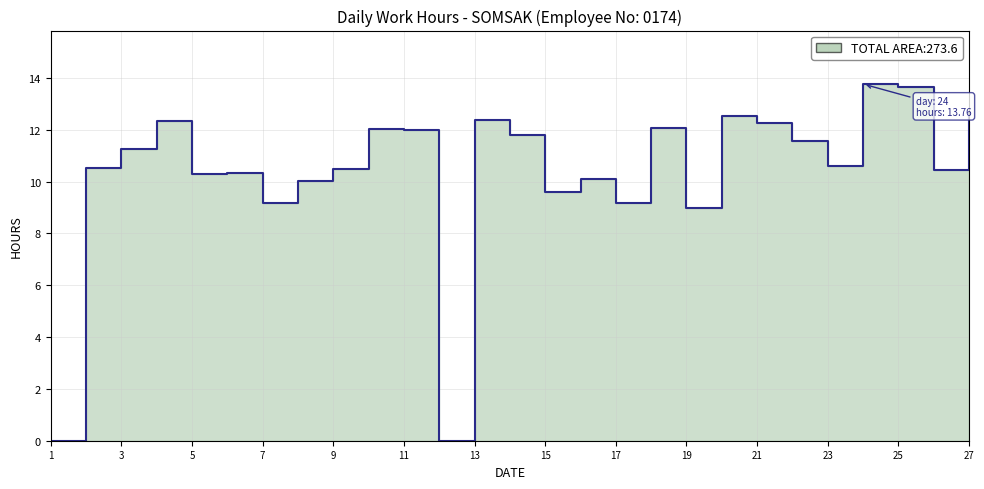

How many lines are shown in the chart?

1